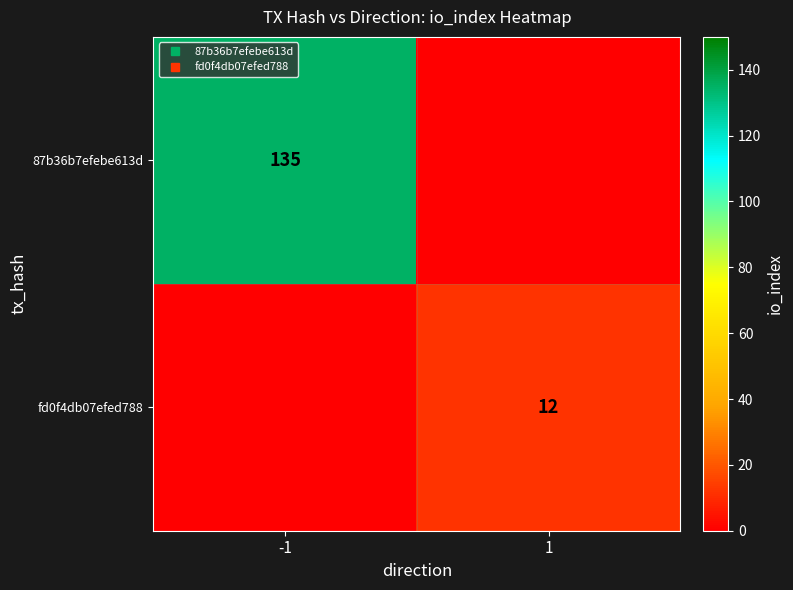

Which series has the largest total across all categories?

87b36b7efebe613d